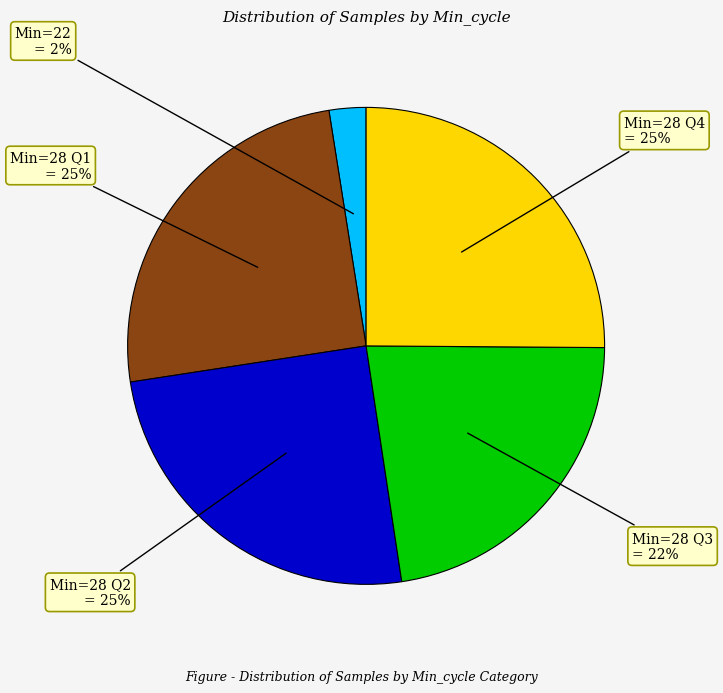

Is there any slice that represents more than half of the pie?

No